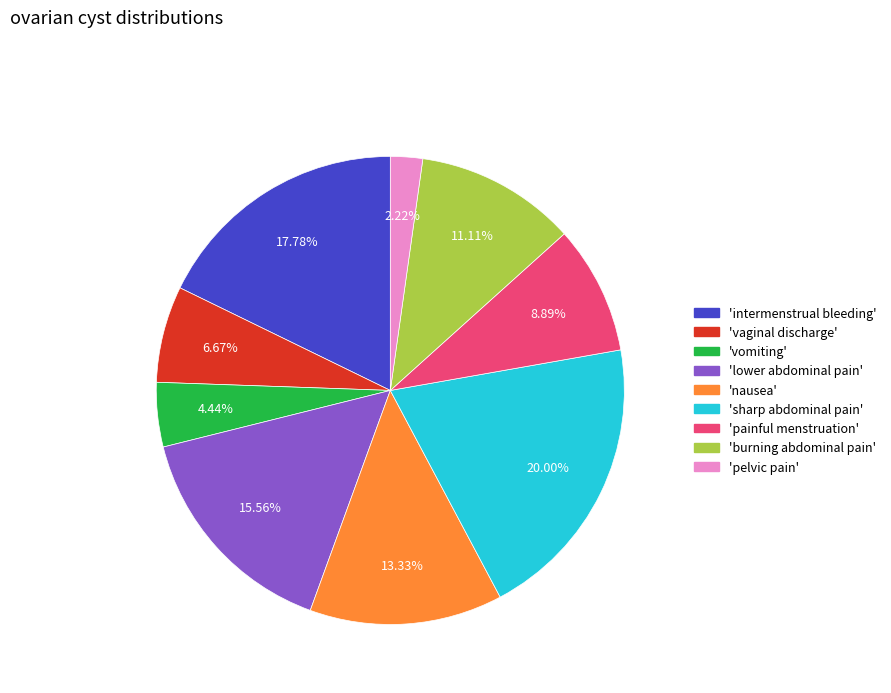

Between 'nausea' and 'vomiting', which is larger?

'nausea'